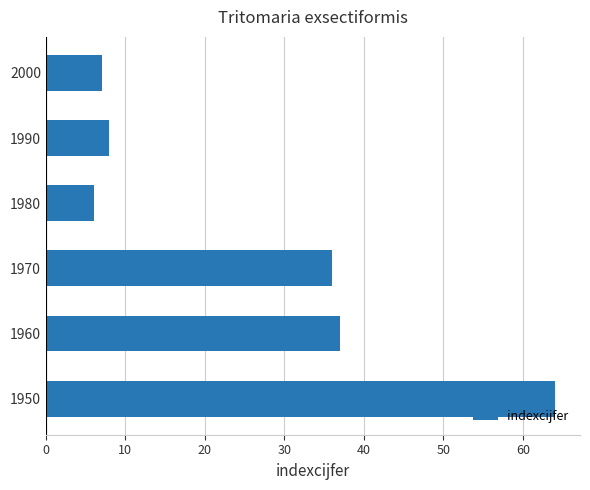

What is the greatest value displayed?

64